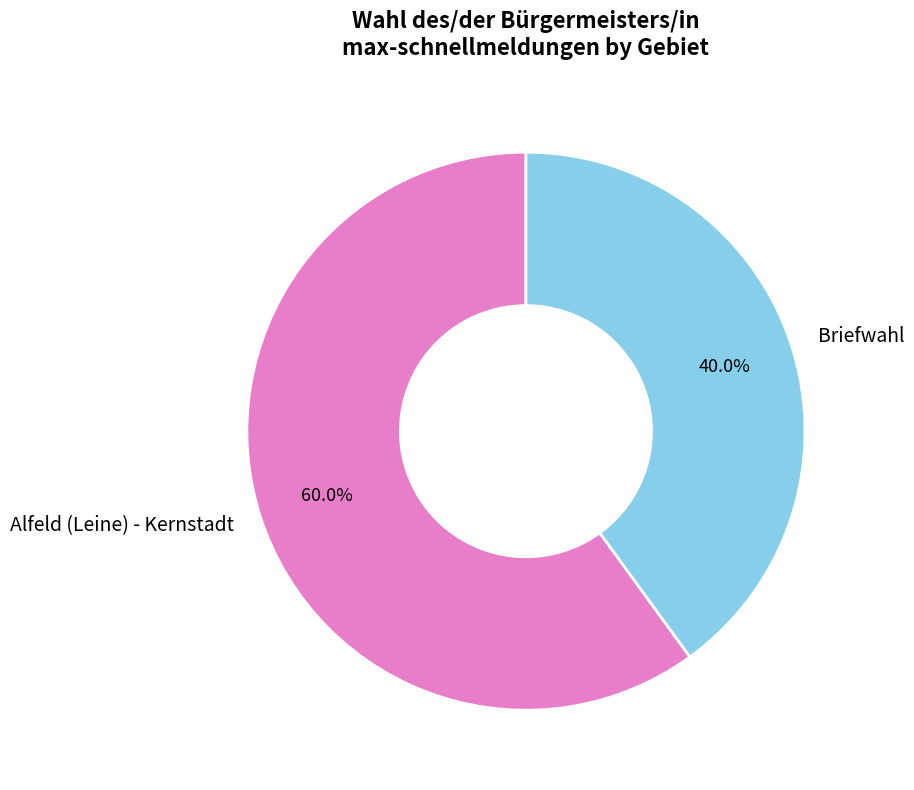

Rank the categories by value from lowest to highest.

Briefwahl, Alfeld (Leine) - Kernstadt